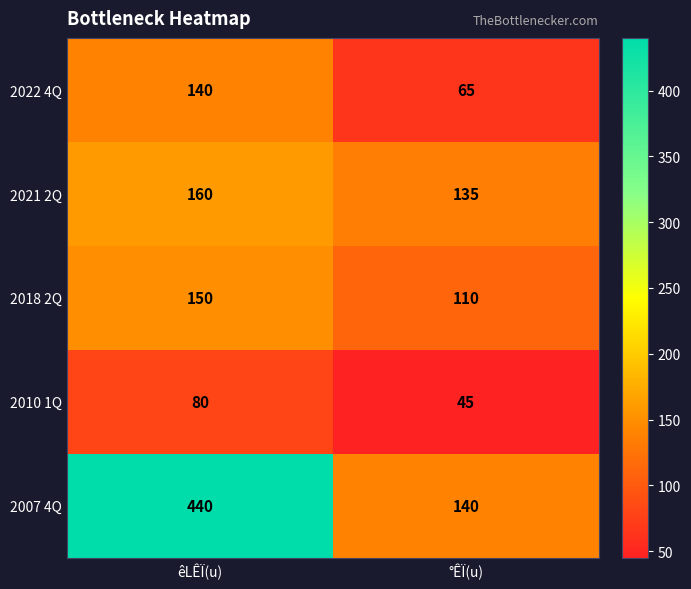

What is the average value of the 2007 4Q series?

290